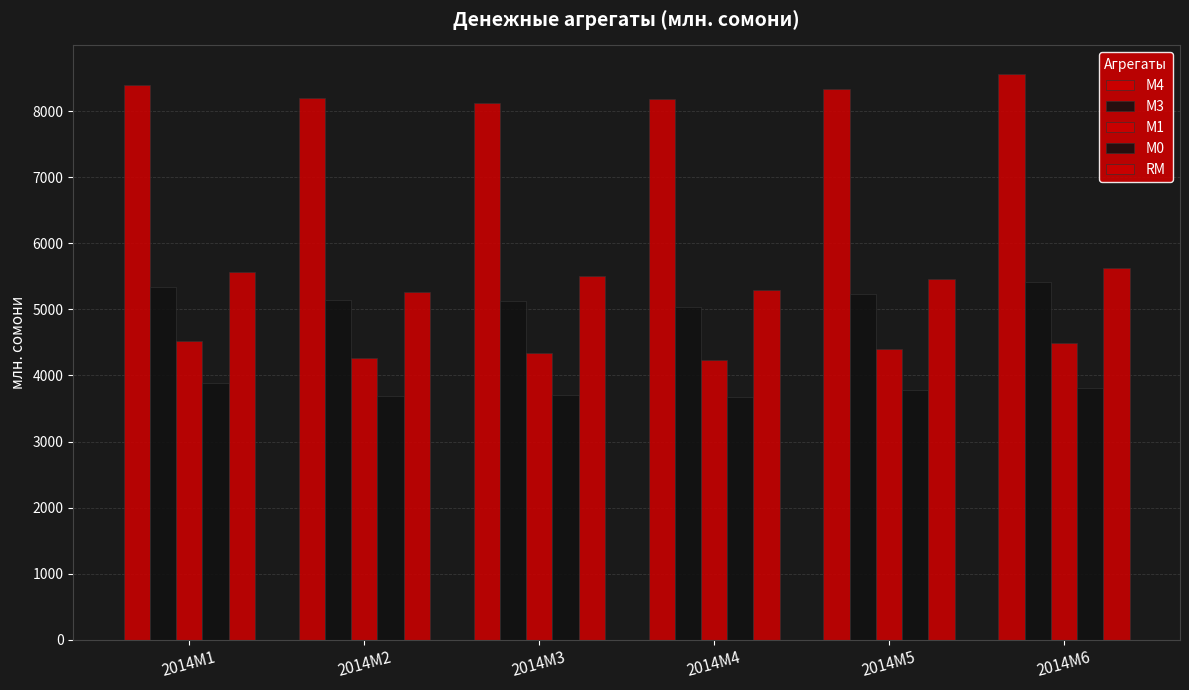

How many series are shown in this chart?

5